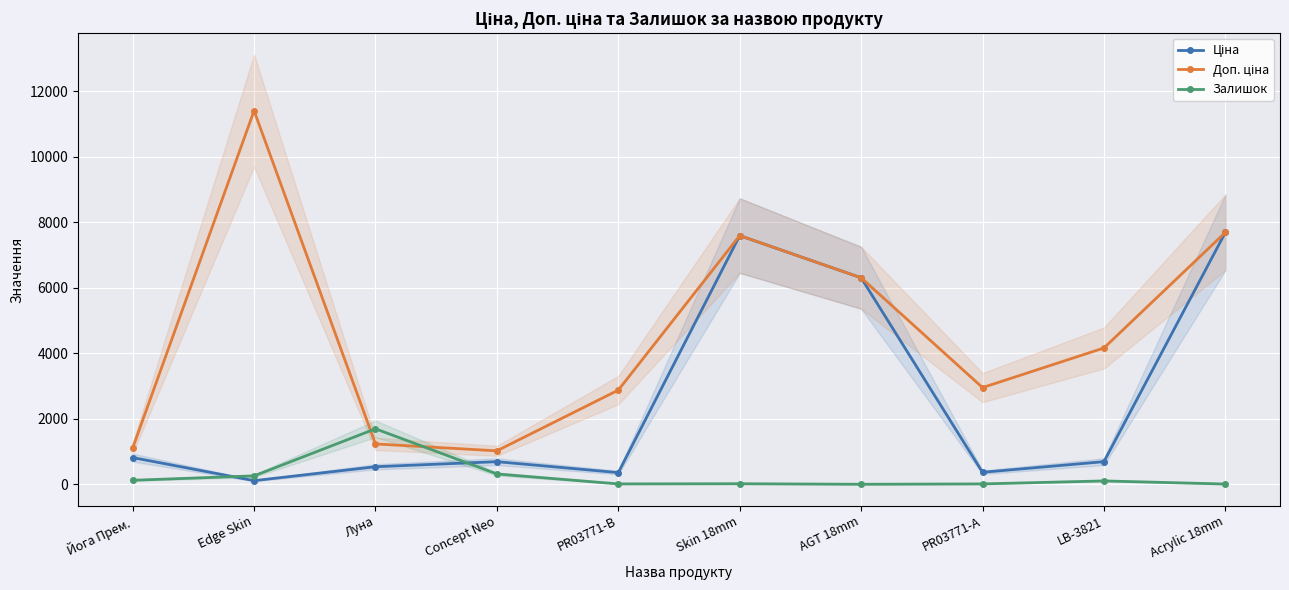

Count the number of categories in the chart.

10